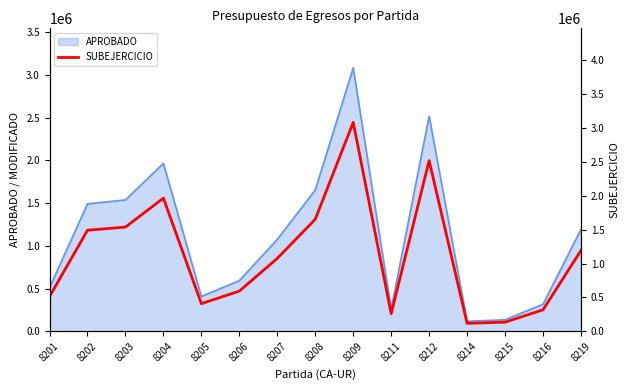

Is it true that the value at 8206 is 841021.4?

False